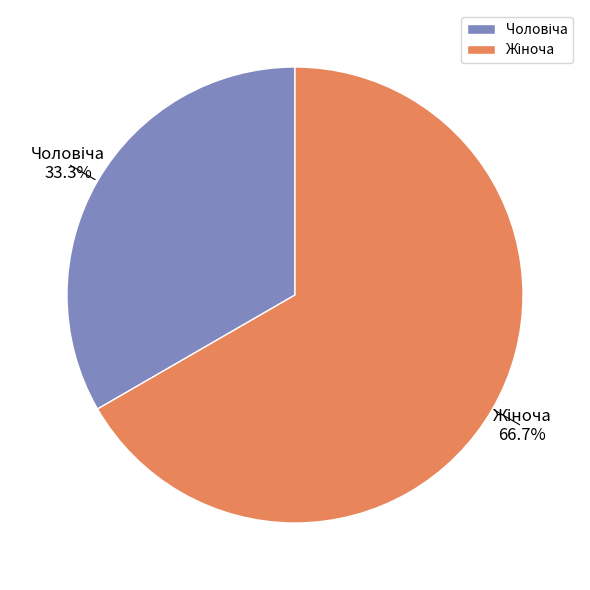

Does any single category account for the majority?

Yes